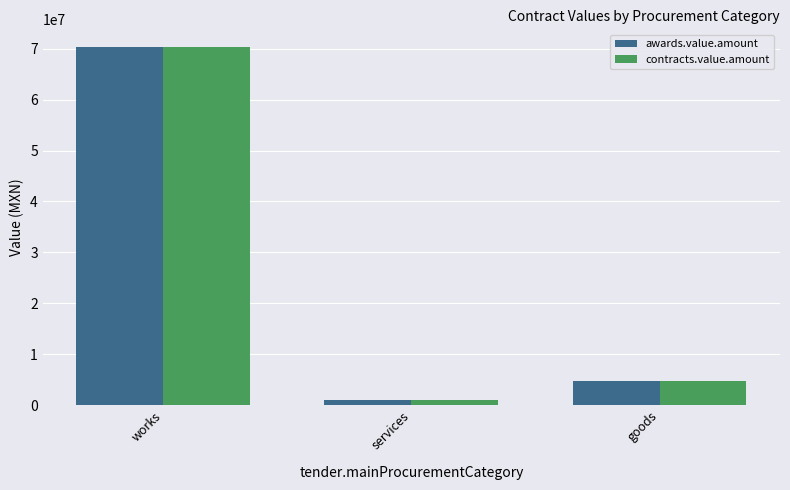

What is the total value across all series at services?

1778712.8